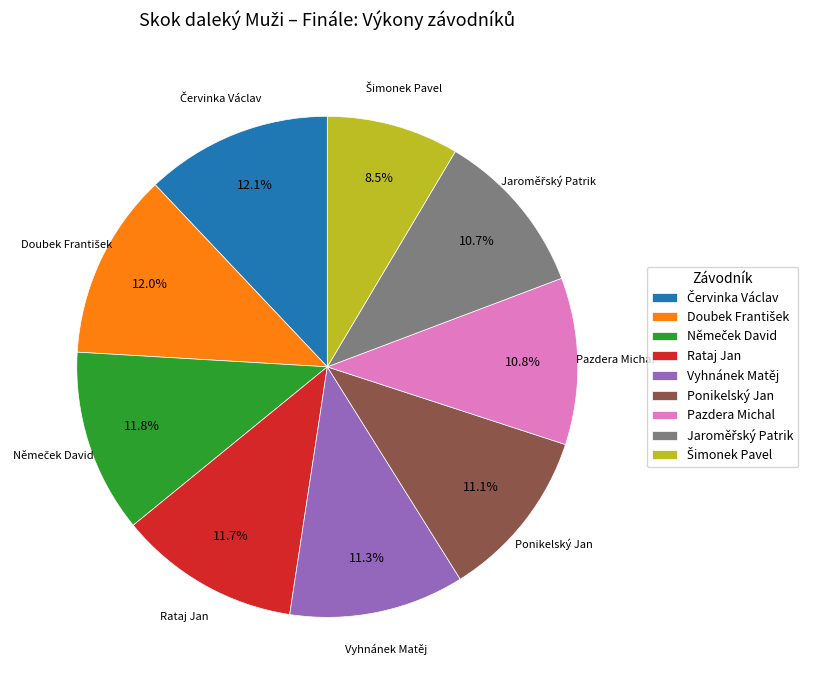

Approximately how many times larger is the value at Vyhnánek Matěj compared to Ponikelský Jan?

1.0